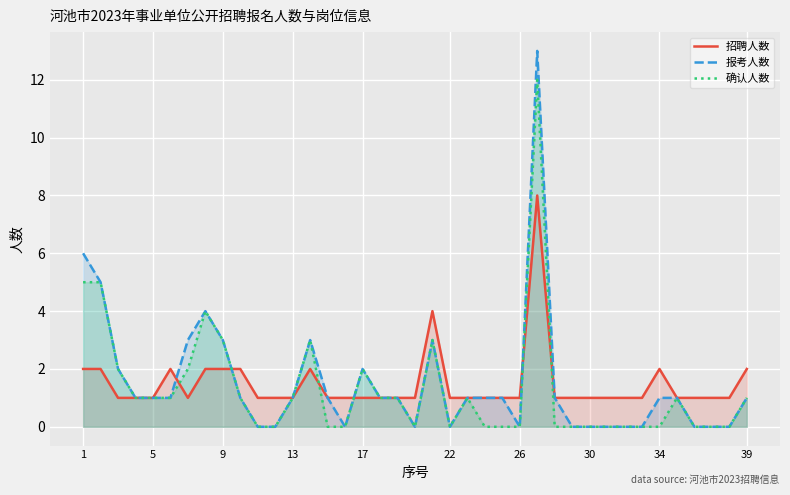

True or false: 确认人数 has more than 2 points higher than both neighbors.

True